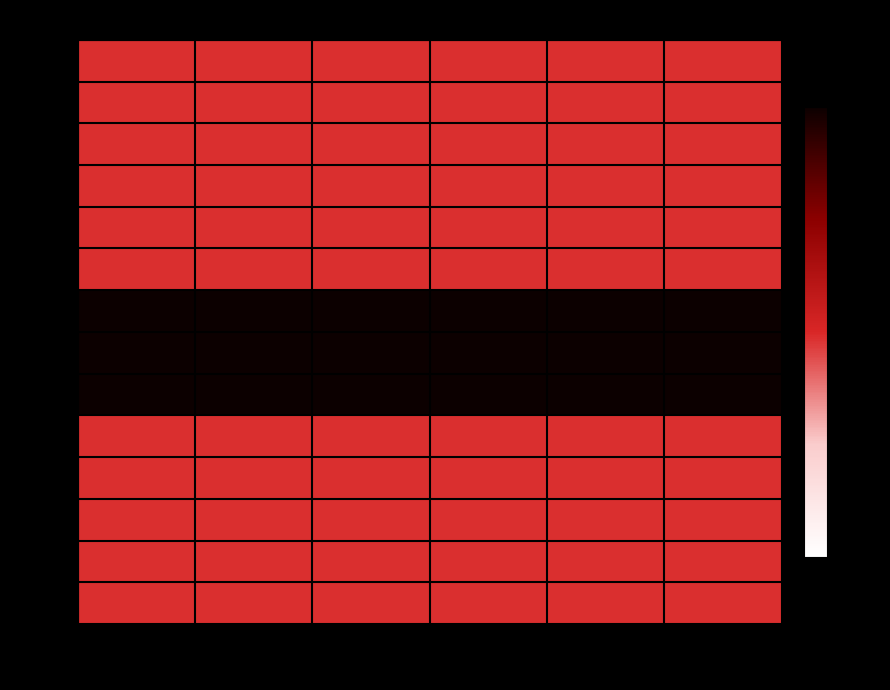

What is the difference between the highest and lowest values at UNIDAD?

1